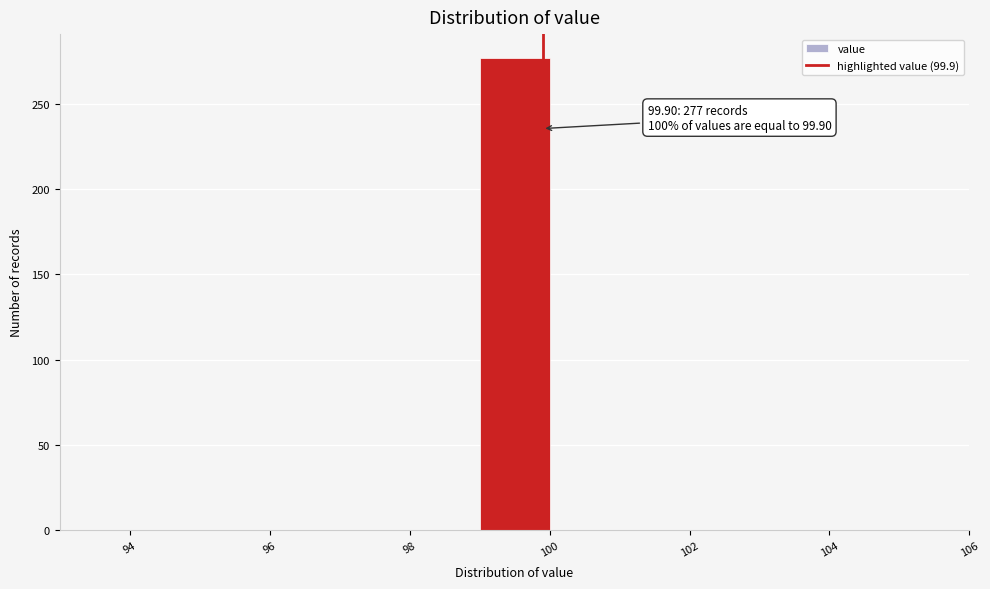

Over which range of the x-axis is the bar tallest?

99 to 100